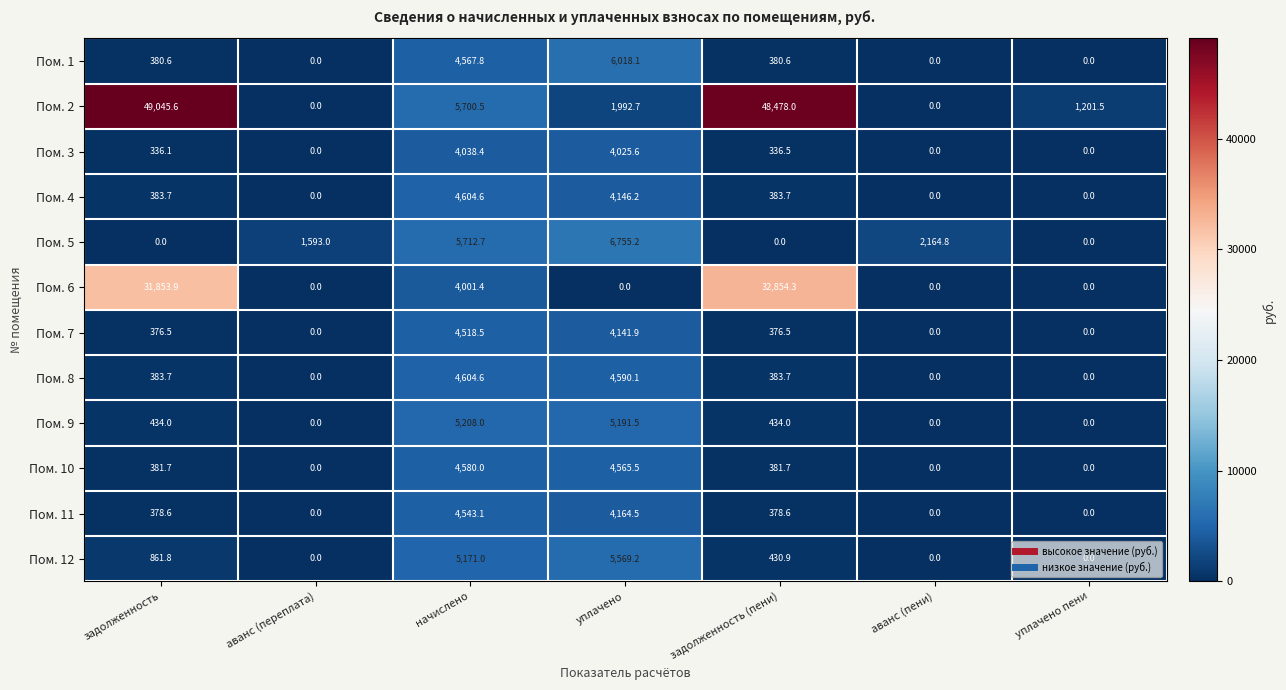

The value of Пом. 4 at аванс (переплата) is 1917.1. True or false?

False